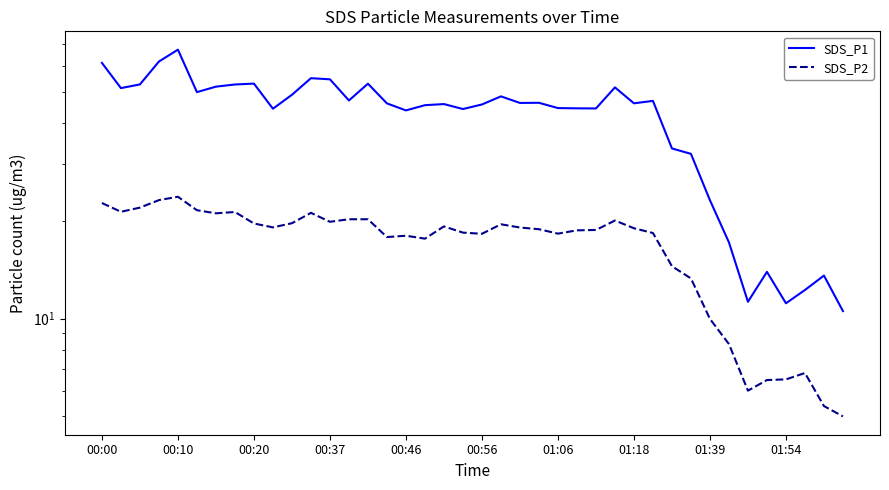

True or false: SDS_P2 and SDS_P1 cross at least once.

False